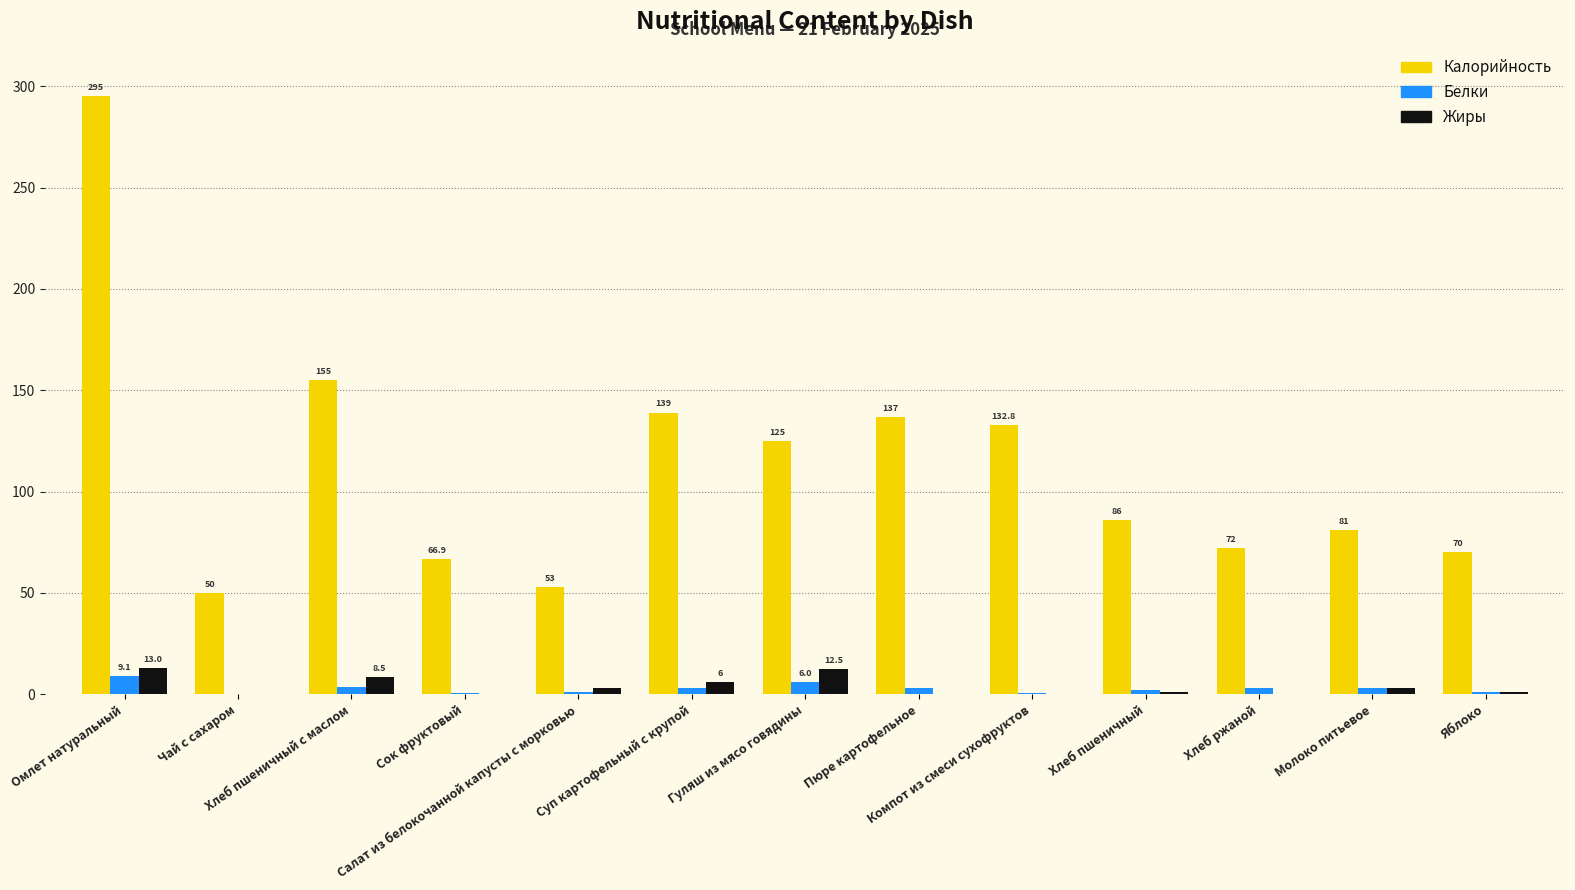

What are all the series names shown in the legend?

Калорийность, Белки, Жиры